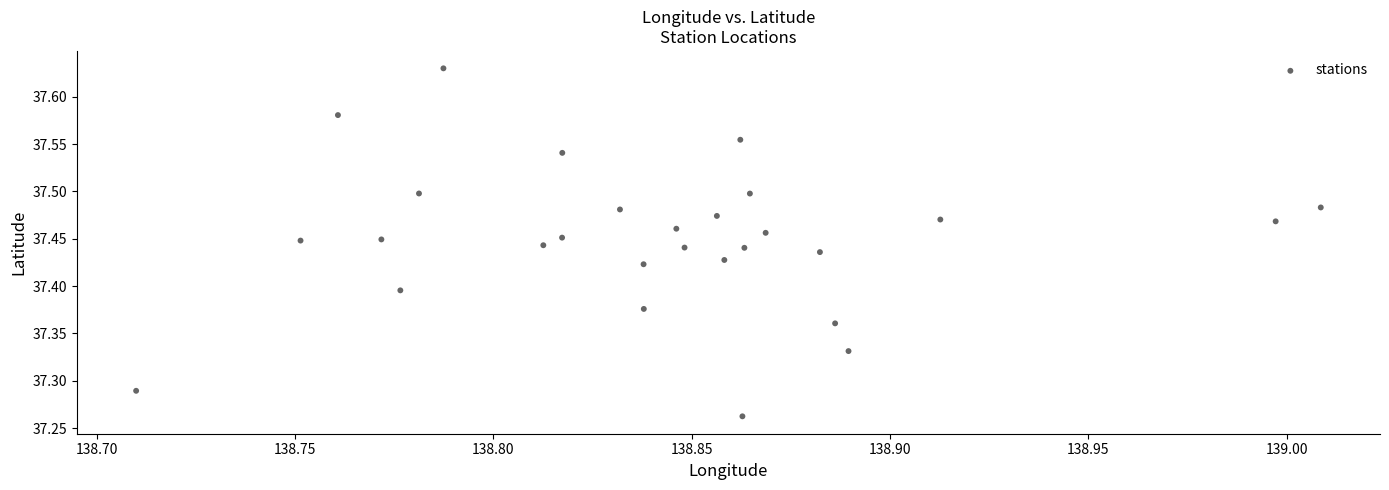

What is the range of Y values (max minus min)?

0.4